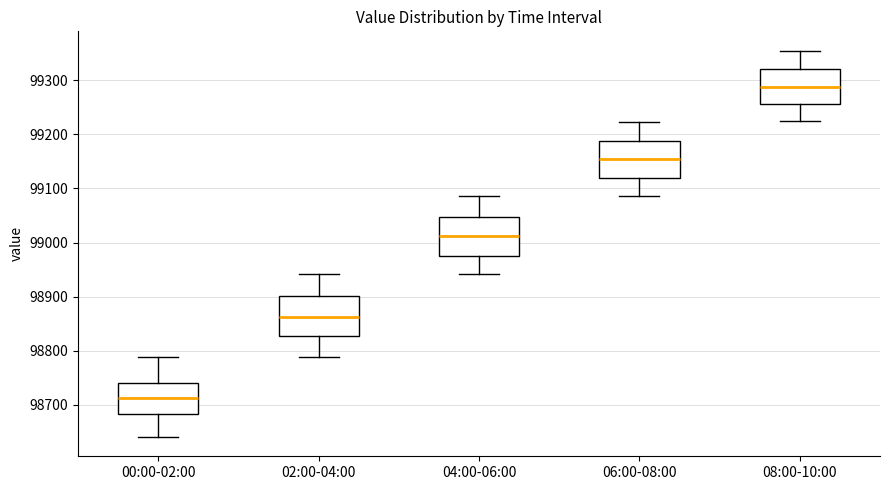

Reading left to right, read every box against the y-axis: the position of its median line, the range the box covers, and the ends of its whiskers. The values are not printed on the chart, so give them approximately, as read against the axis.

00:00-02:00: median 98710, box 98680 to 98740, whiskers 98640 to 98790
02:00-04:00: median 98860, box 98830 to 98900, whiskers 98790 to 98940
04:00-06:00: median 99010, box 98980 to 99050, whiskers 98940 to 99090
06:00-08:00: median 99150, box 99120 to 99190, whiskers 99090 to 99220
08:00-10:00: median 99290, box 99260 to 99320, whiskers 99220 to 99350